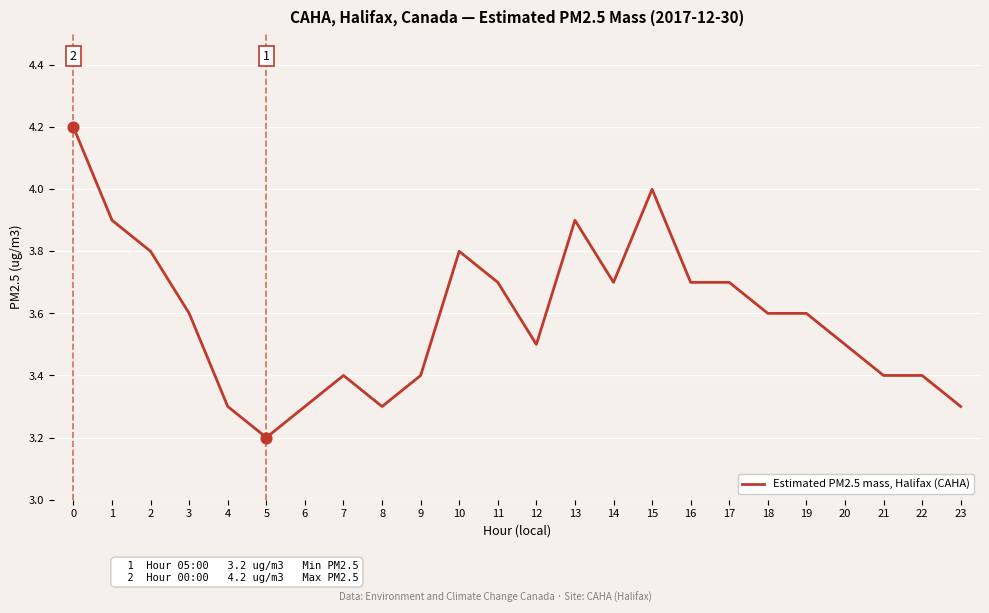

Between 10 and 8, which is larger?

10